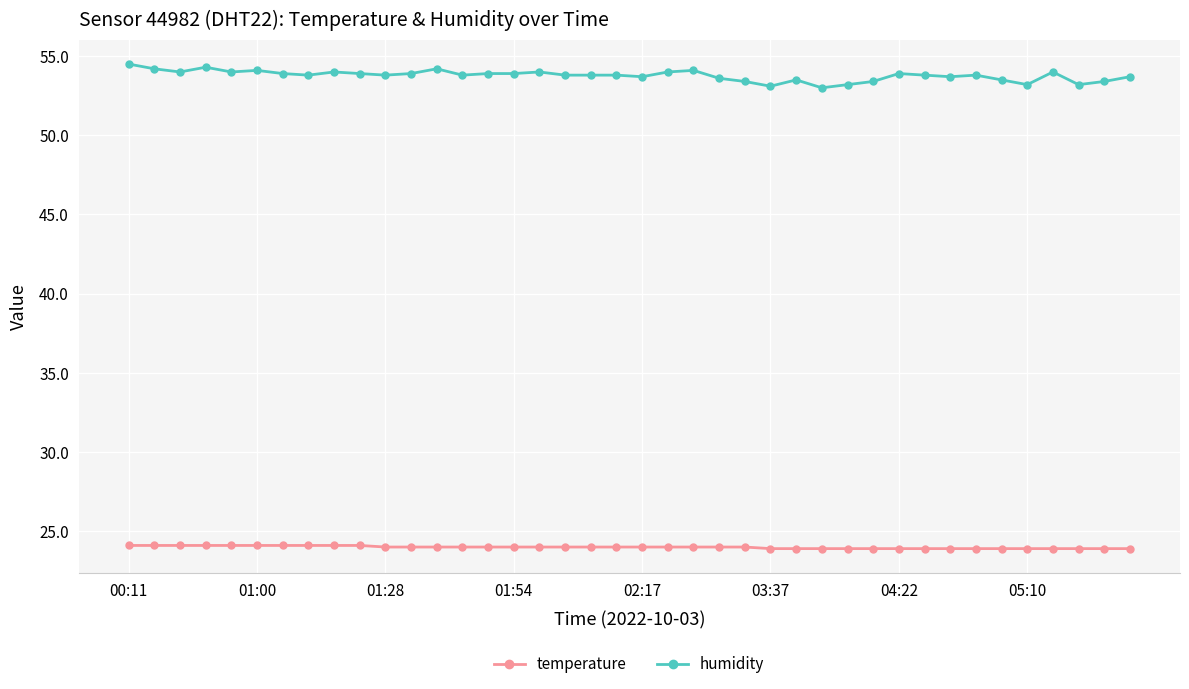

What is the difference between the maximum and minimum values in the temperature series?

0.2